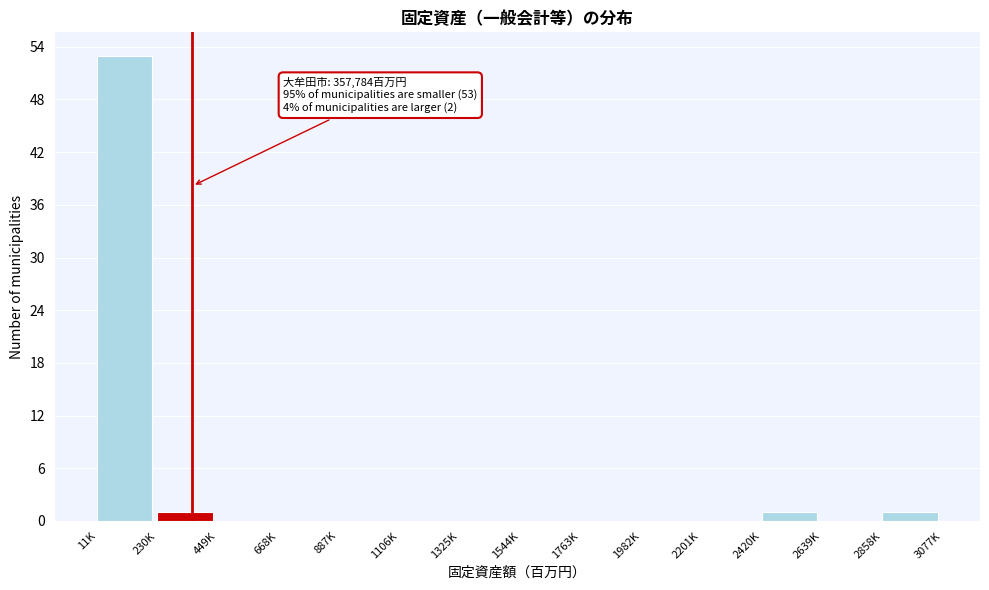

Reading left to right, list all the values displayed in this chart.

11K=53	230K=1	449K=0	668K=0	887K=0	1106K=0	1325K=0	1544K=0	1763K=0	1982K=0	2201K=0	2420K=1	2639K=0	2858K=1